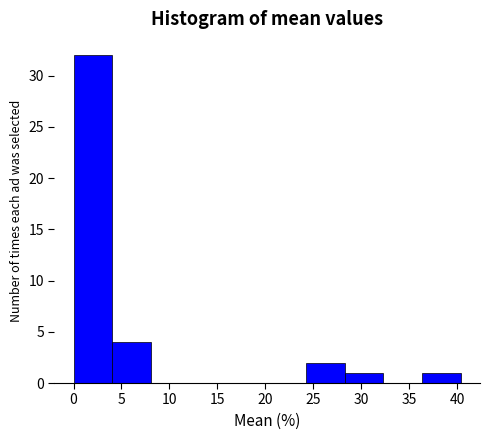

Reading left to right, list every bar in this chart as the range it spans on the x-axis followed by its height. Neither the bar edges nor the heights are printed on the chart, so give them approximately, as read against the axes.

0.0 to 4.0: 32
4.0 to 8.0: 4
8.0 to 12.0: 0
12.0 to 16.0: 0
16.0 to 20.0: 0
20.0 to 24.0: 0
24.0 to 28.5: 2
28.5 to 32.5: 1
32.5 to 36.5: 0
36.5 to 40.5: 1